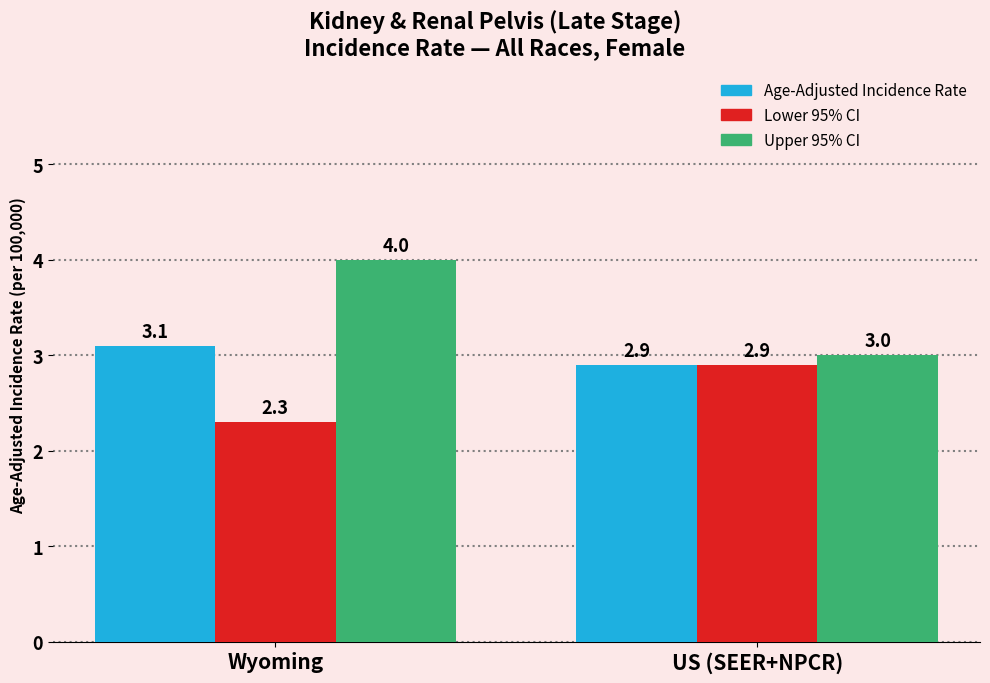

What position from the left is US (SEER+NPCR)?

2